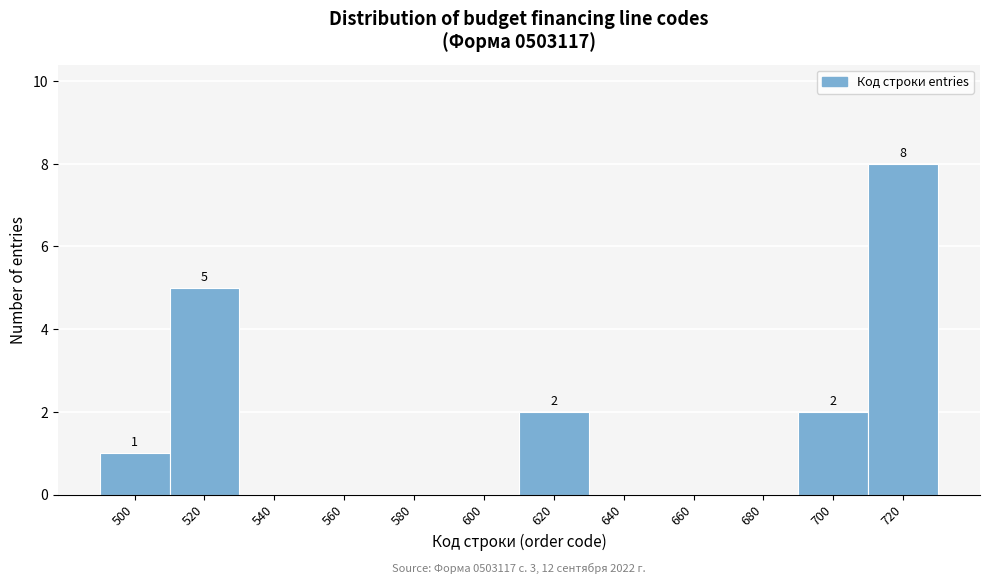

Which range on the x-axis has the tallest bar?

710 to 730